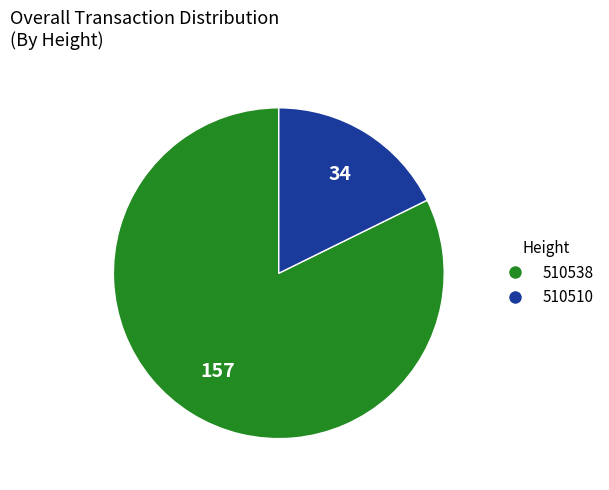

Which category has the smallest portion of the pie?

510510